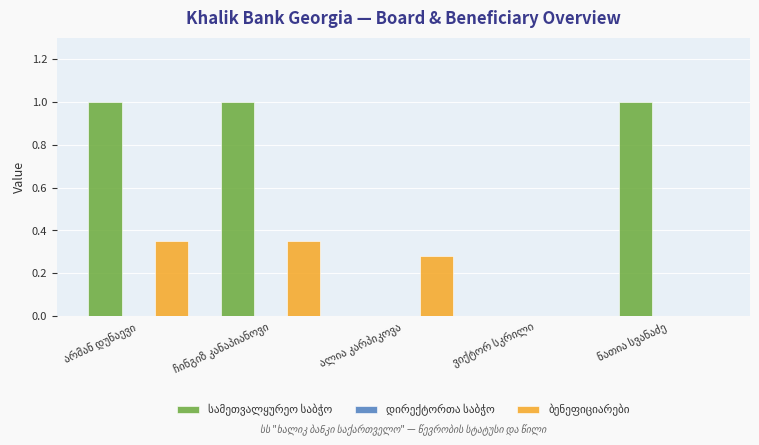

What is the greatest value displayed?

1.0